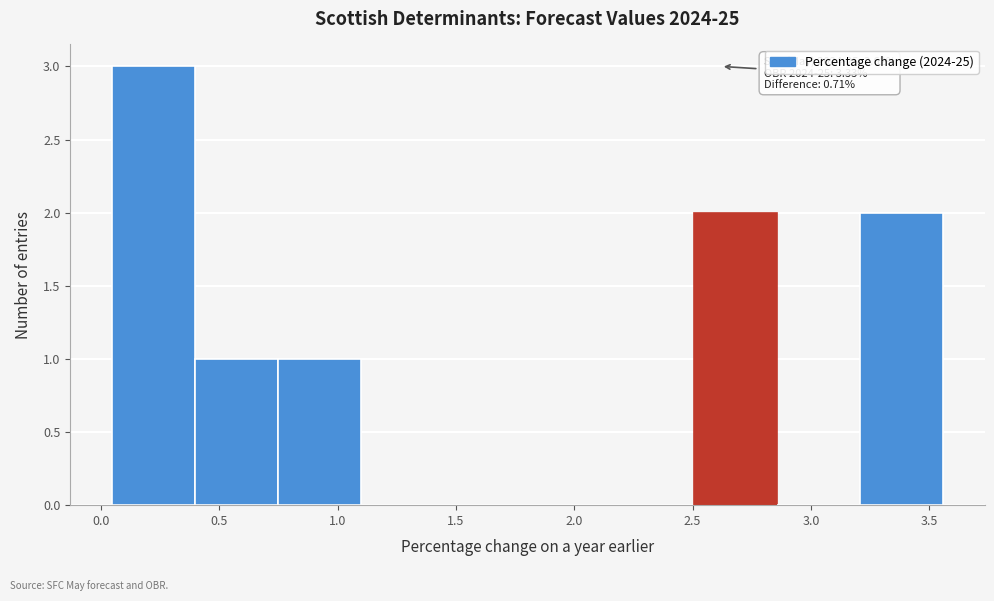

Which range on the x-axis has the tallest bar?

0.05 to 0.40